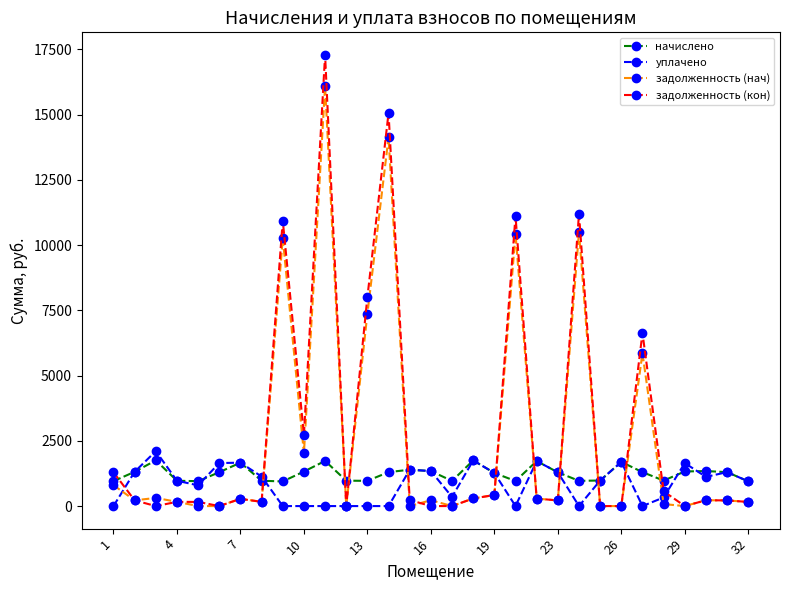

What is the maximum value shown in the chart?

17289.4